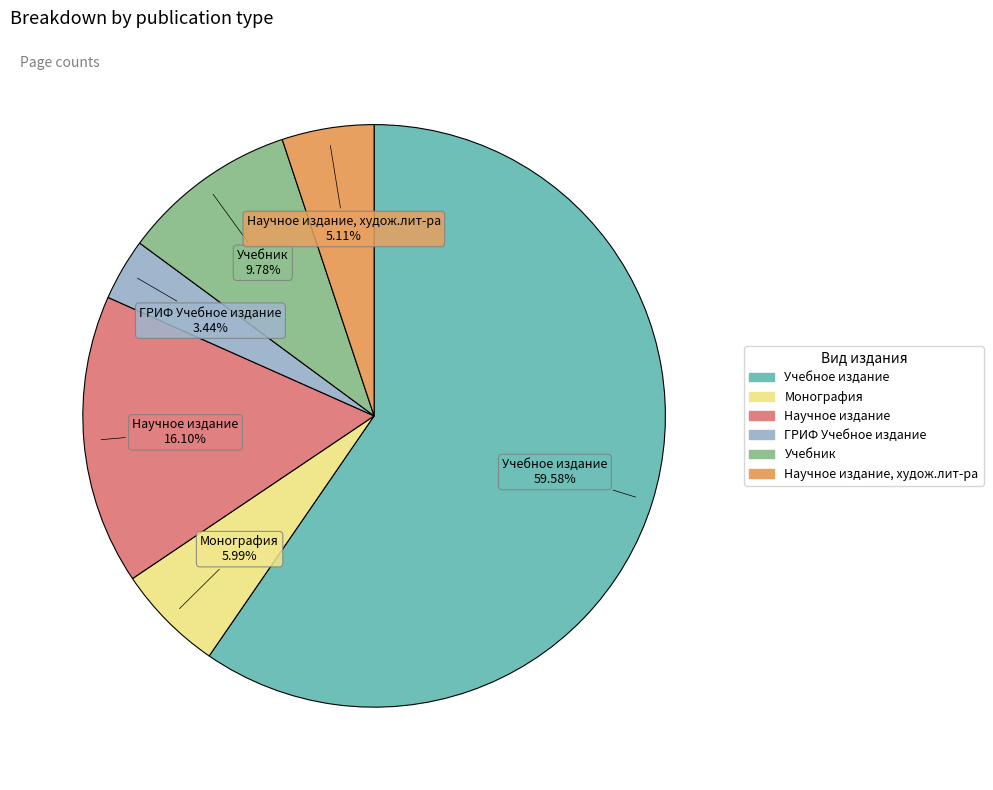

How many segments does this pie chart have?

6